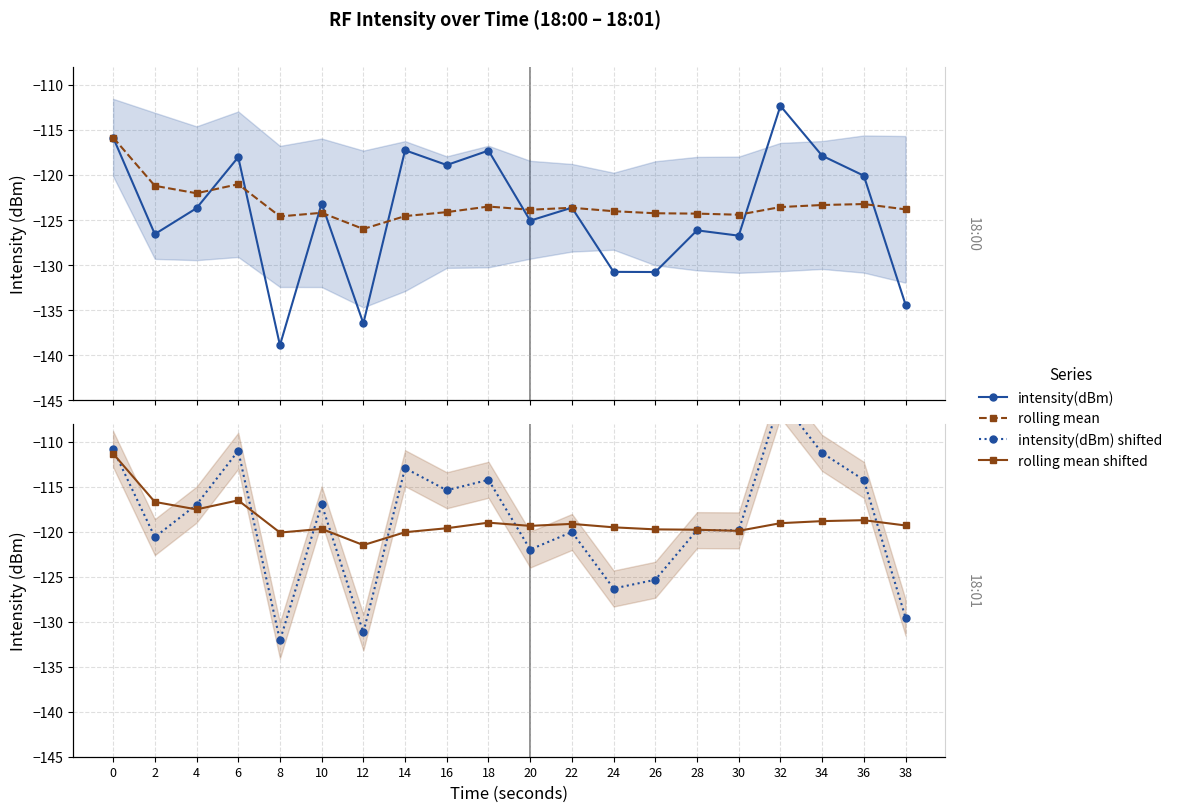

What is the value of the rolling mean shifted point at the 3rd from the left?

-117.5